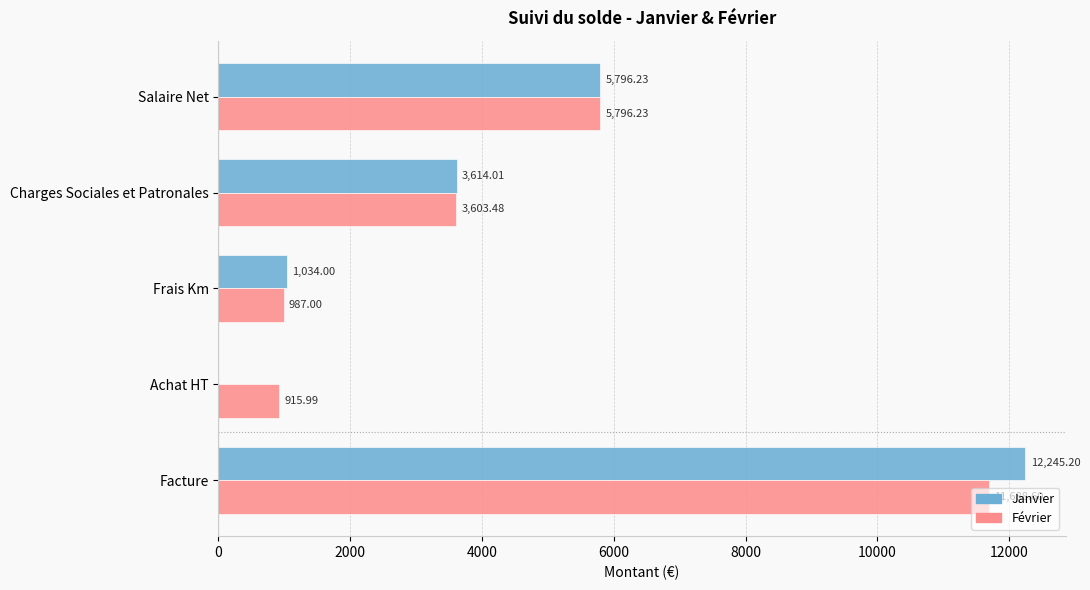

What is the sum of all Janvier values?

22689.4